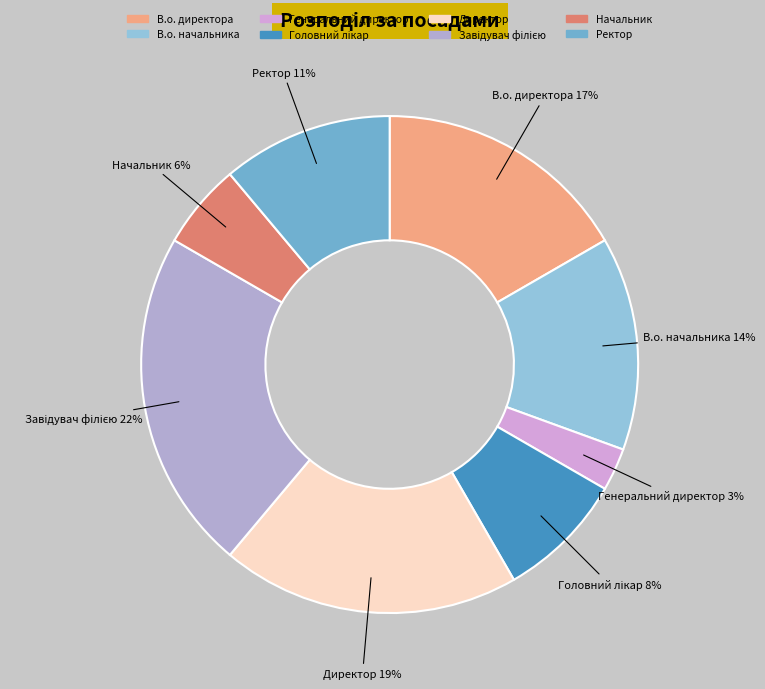

How many slices are in this pie chart?

8